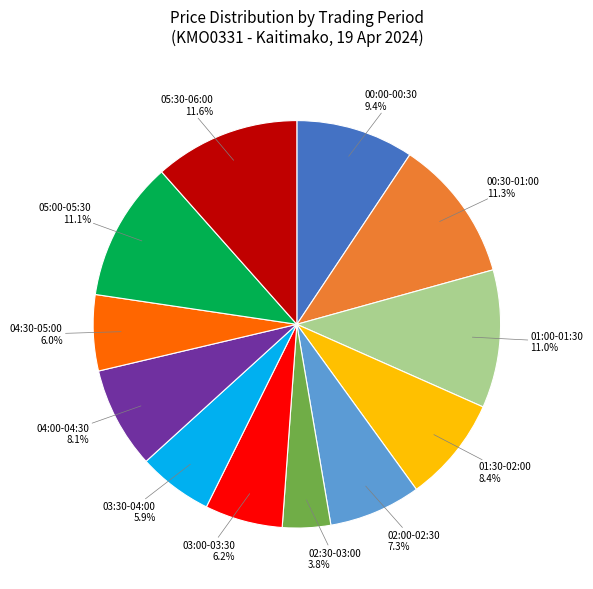

How many segments does this pie chart have?

12